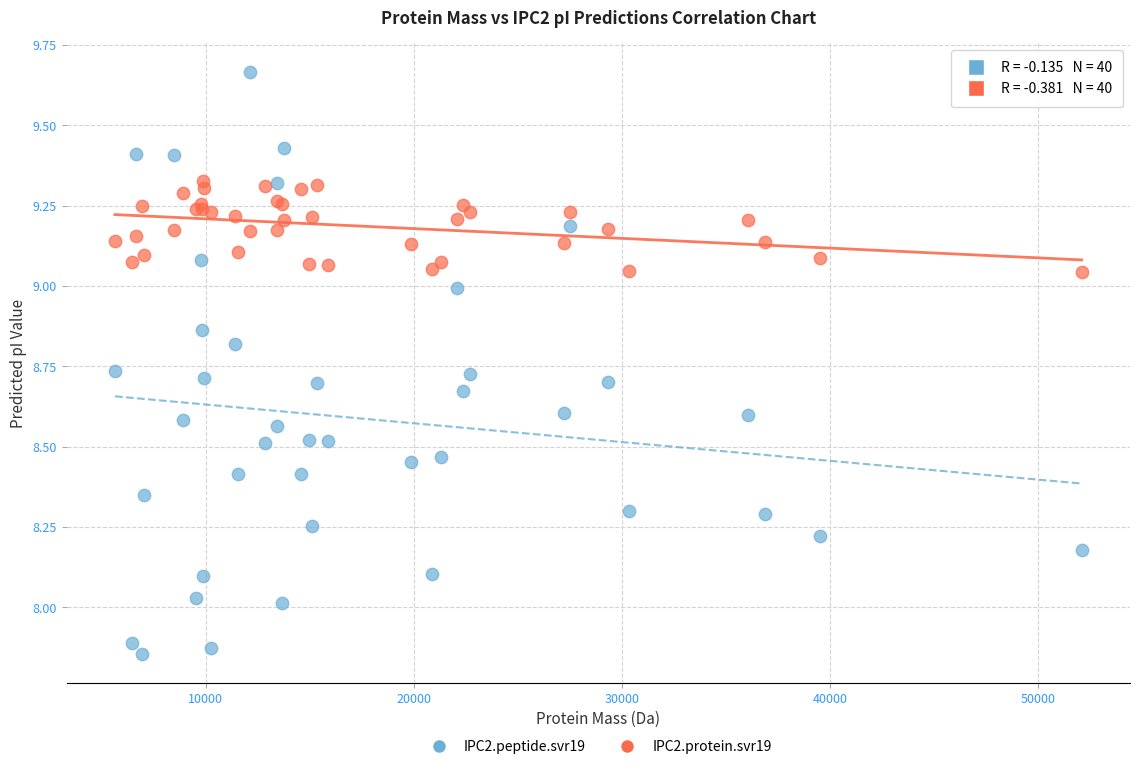

What are all the series names shown in the legend?

IPC2.peptide.svr19, IPC2.protein.svr19